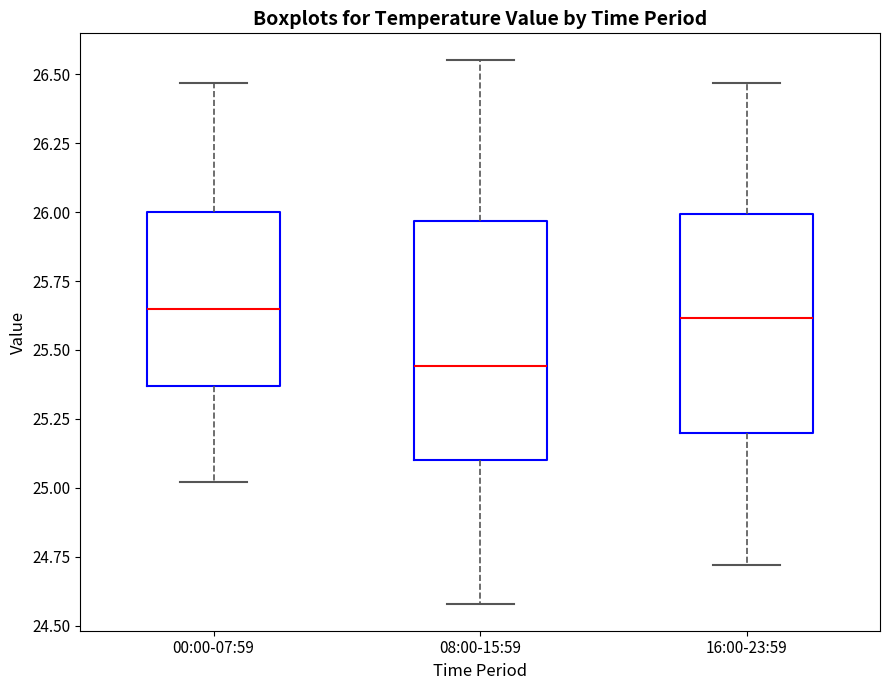

Which box is the tallest, from its lower edge to its upper edge?

08:00-15:59